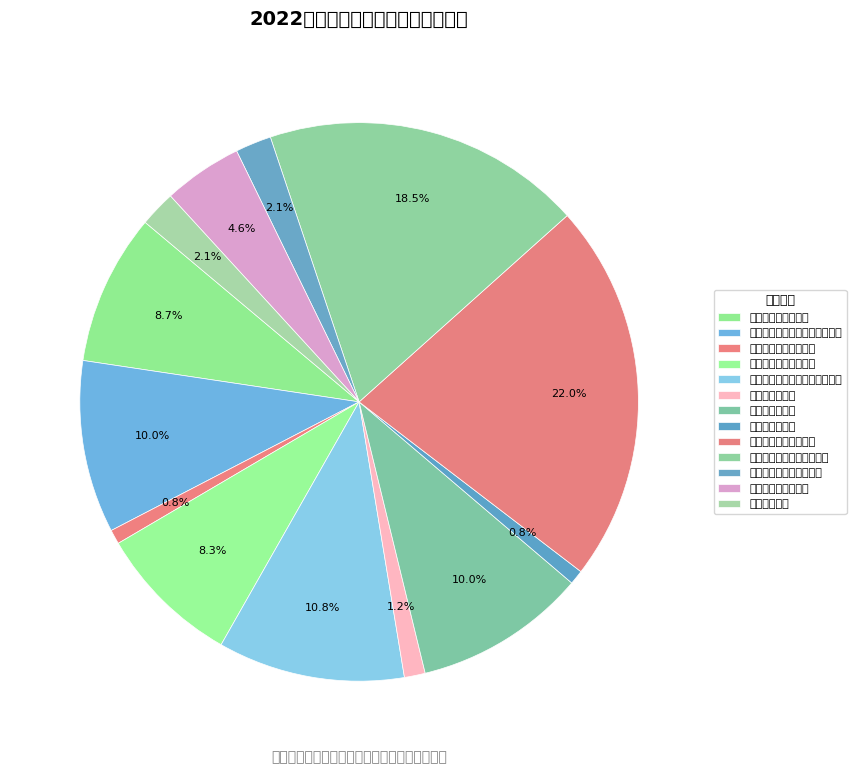

Which slice is the smallest?

林木优良品种引进推广